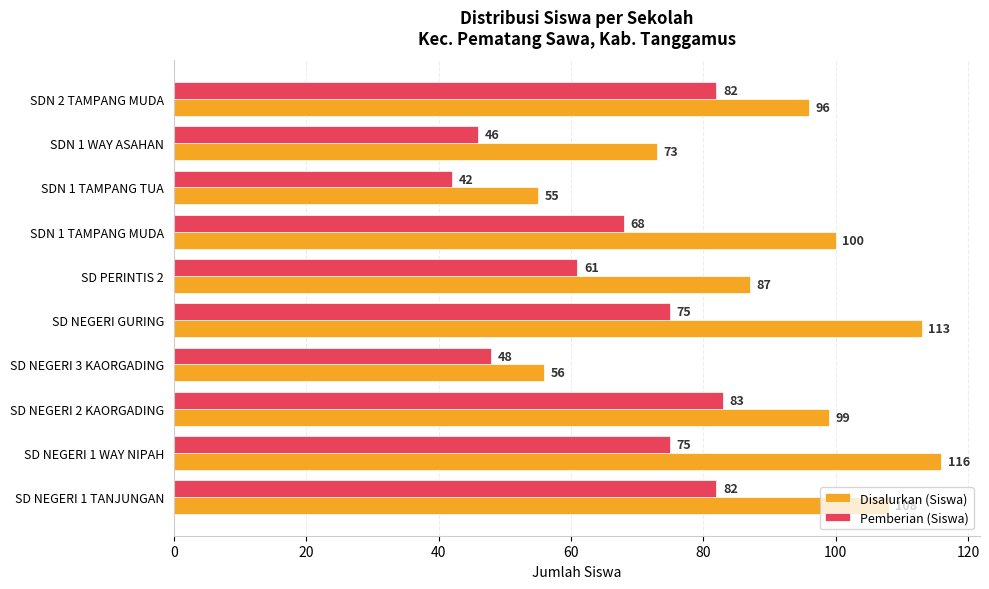

Which category has the highest value across all series?

SD NEGERI 1 WAY NIPAH